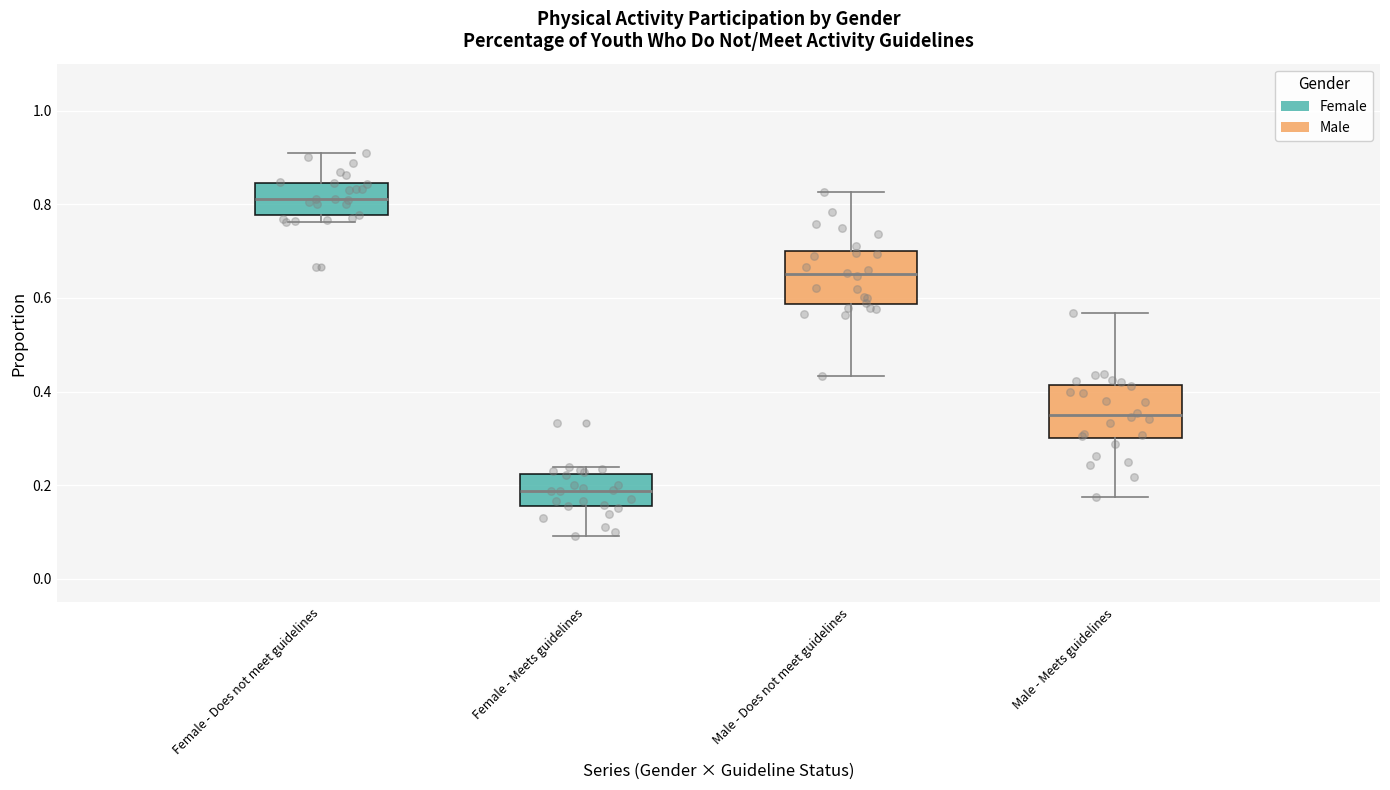

Reading left to right, read every box against the y-axis: the position of its median line, the range the box covers, and the ends of its whiskers. The values are not printed on the chart, so give them approximately, as read against the axis.

Female - Does not meet guidelines: median 0.82, box 0.78 to 0.84, whiskers 0.76 to 0.90
Female - Meets guidelines: median 0.18, box 0.16 to 0.22, whiskers 0.10 to 0.24
Male - Does not meet guidelines: median 0.66, box 0.58 to 0.70, whiskers 0.44 to 0.82
Male - Meets guidelines: median 0.36, box 0.30 to 0.42, whiskers 0.18 to 0.56